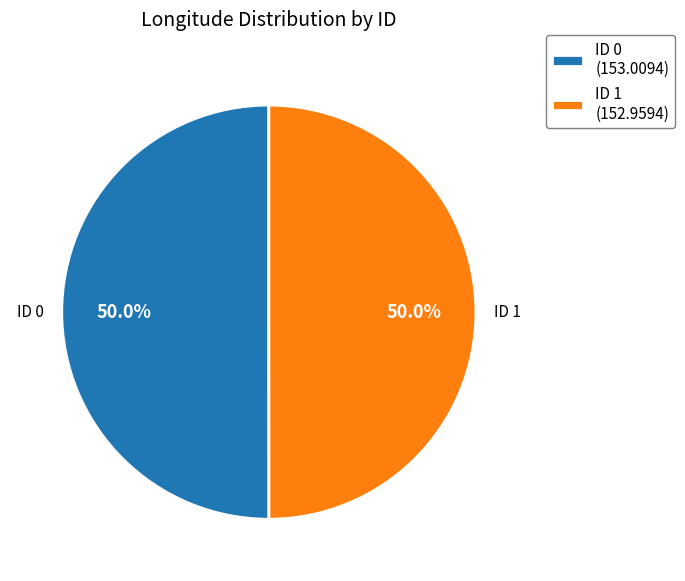

How many segments does this pie chart have?

2